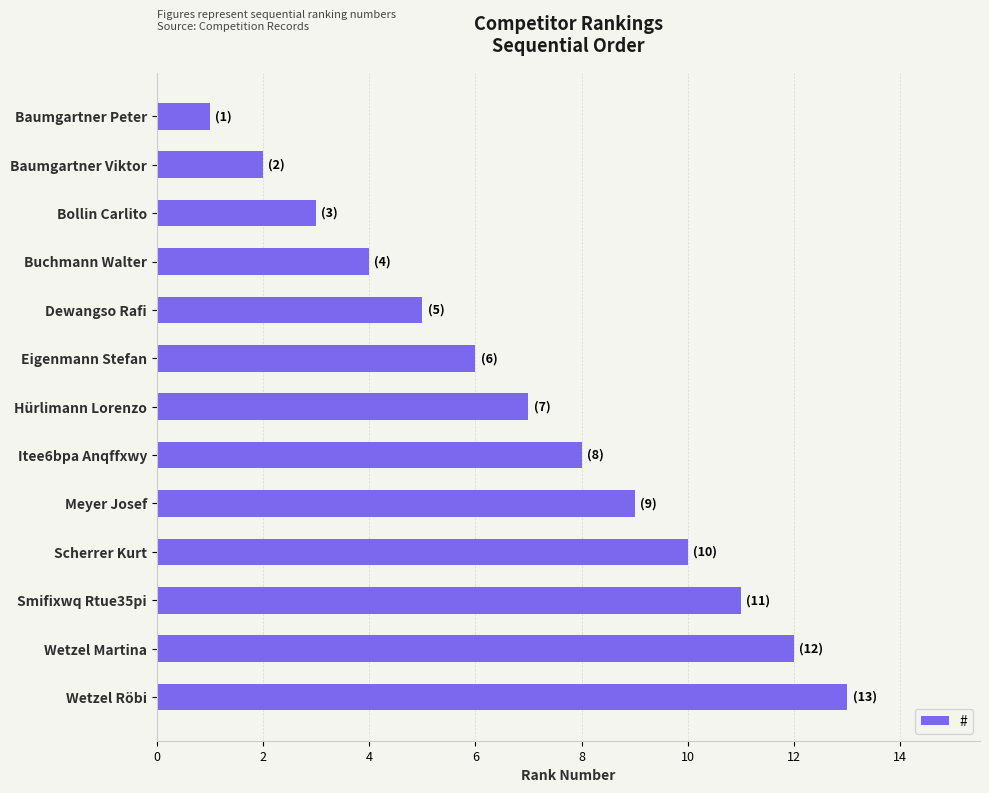

The chart shows a value of 7 at Hürlimann Lorenzo. True or false?

True